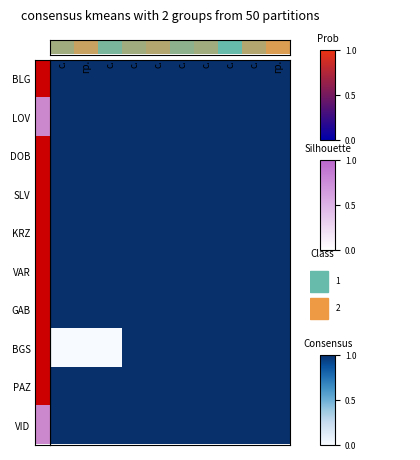

Which label corresponds to the smallest value in the chart?

с.